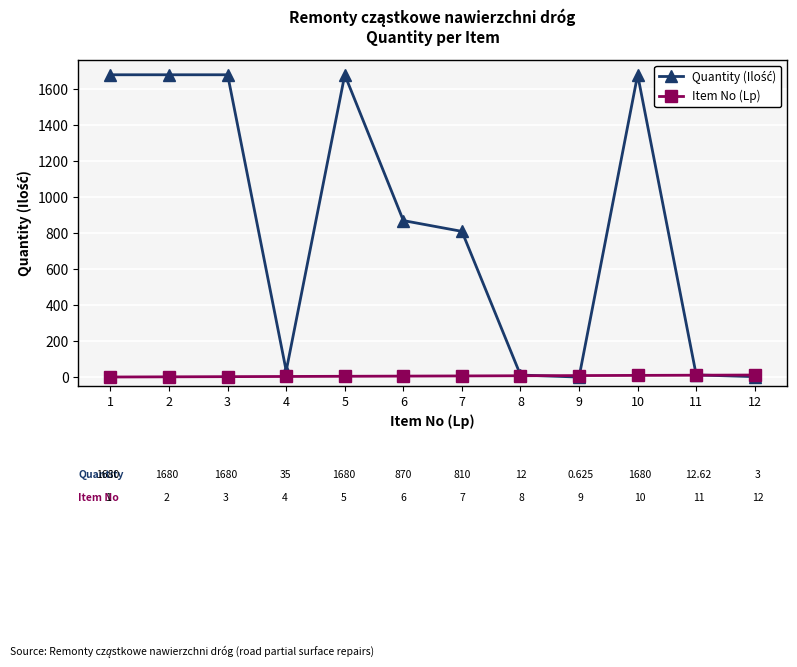

What is the maximum value shown in the chart?

1680.0